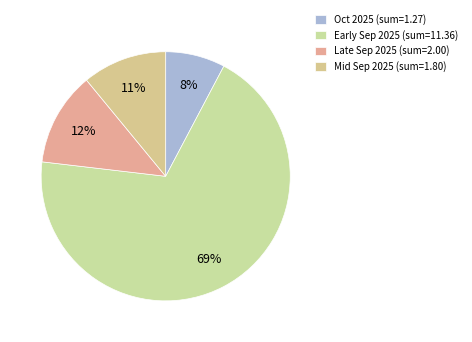

To the nearest percent, what is the difference between the largest and smallest slice percentages?

61%